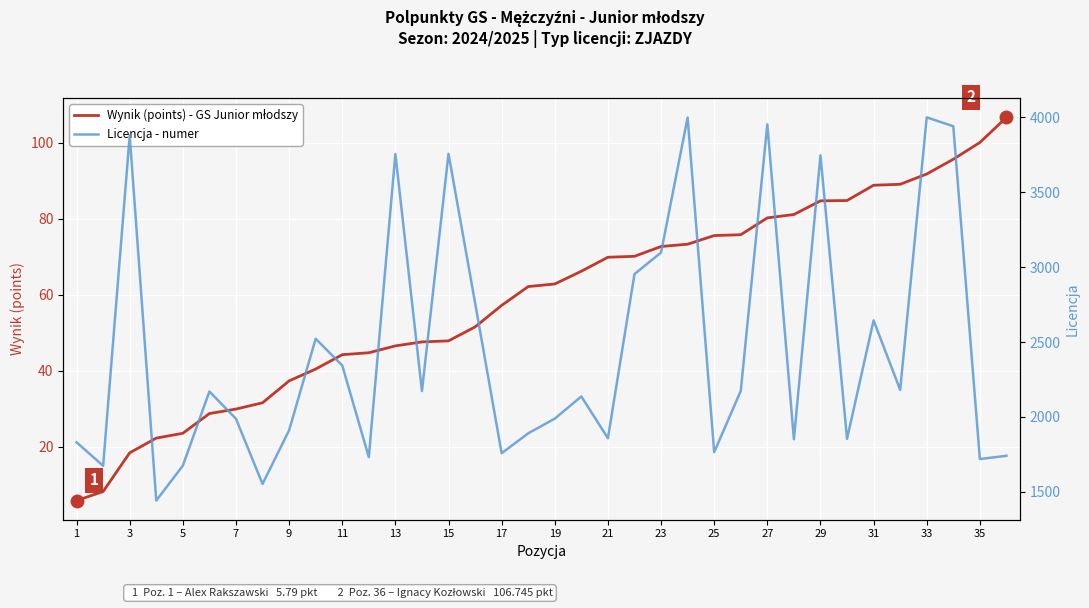

True or false: Wynik (points) - GS Junior młodszy and Licencja - numer intersect in this chart.

False